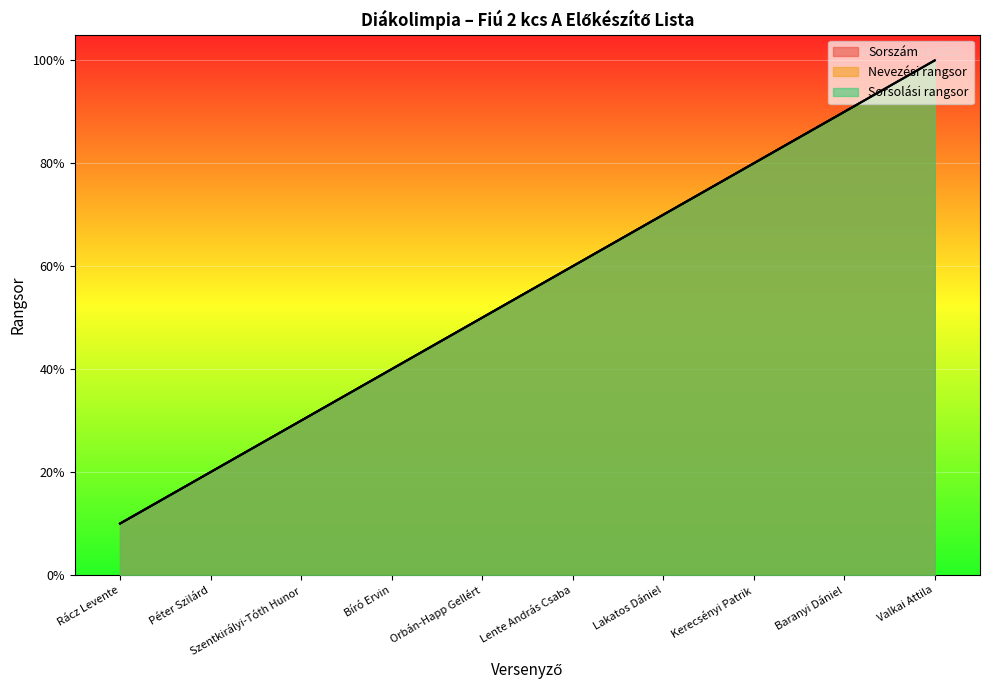

What is the difference between the second highest and second lowest values in the Sorszám series?

7